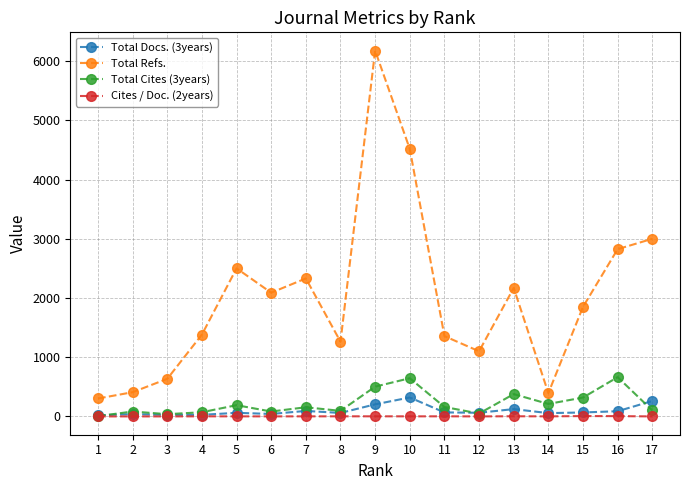

At how many categories does at least one series exceed 4716?

1